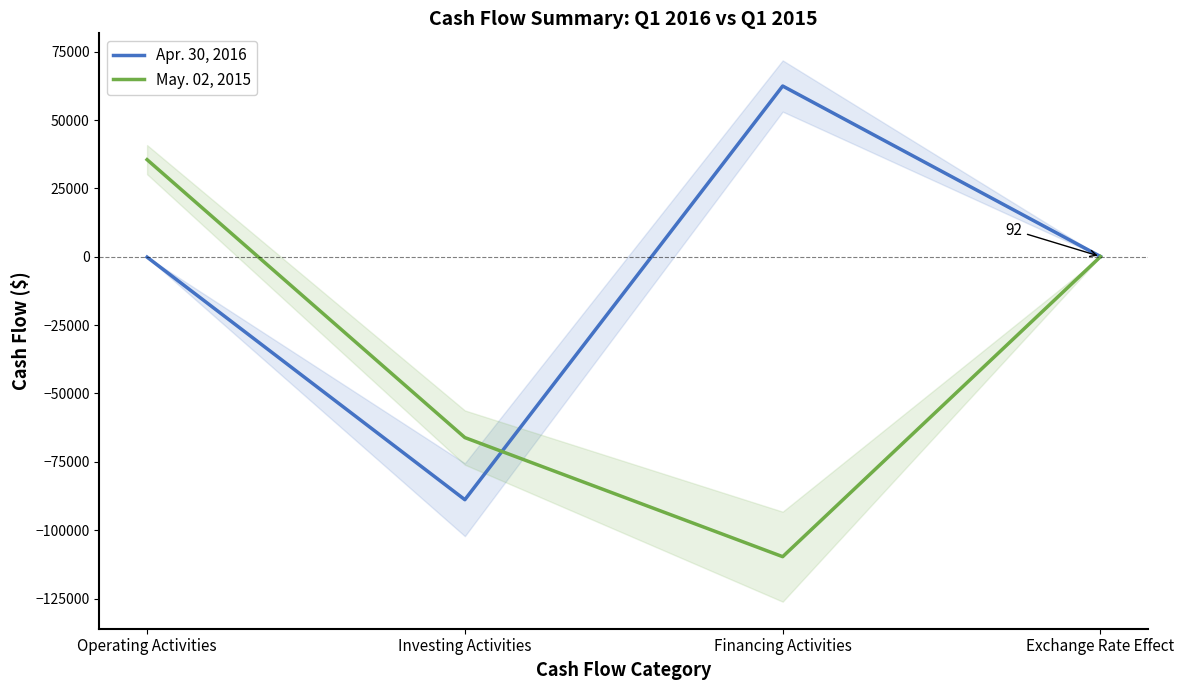

What is the sum of all Apr. 30, 2016 values?

-26443